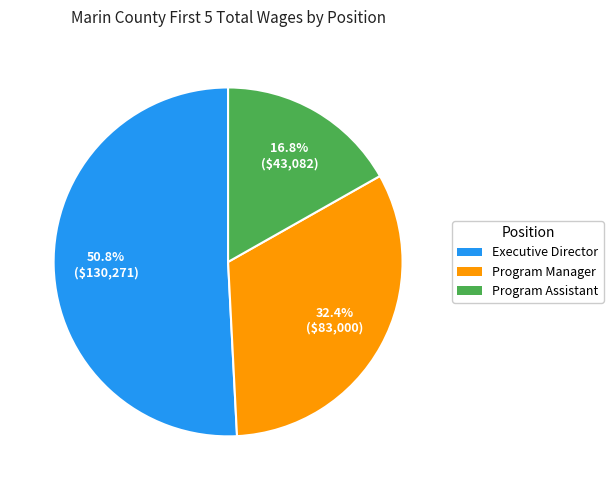

Rank the categories by value from lowest to highest.

Program Assistant, Program Manager, Executive Director